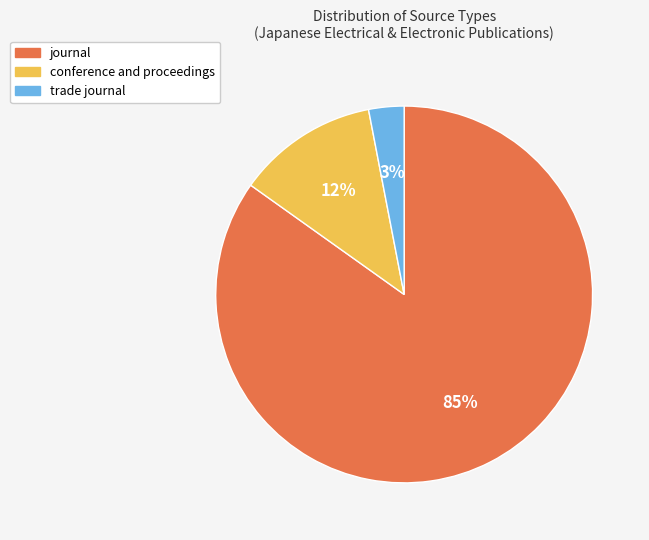

True or false: conference and proceedings accounts for 4% of the total.

False